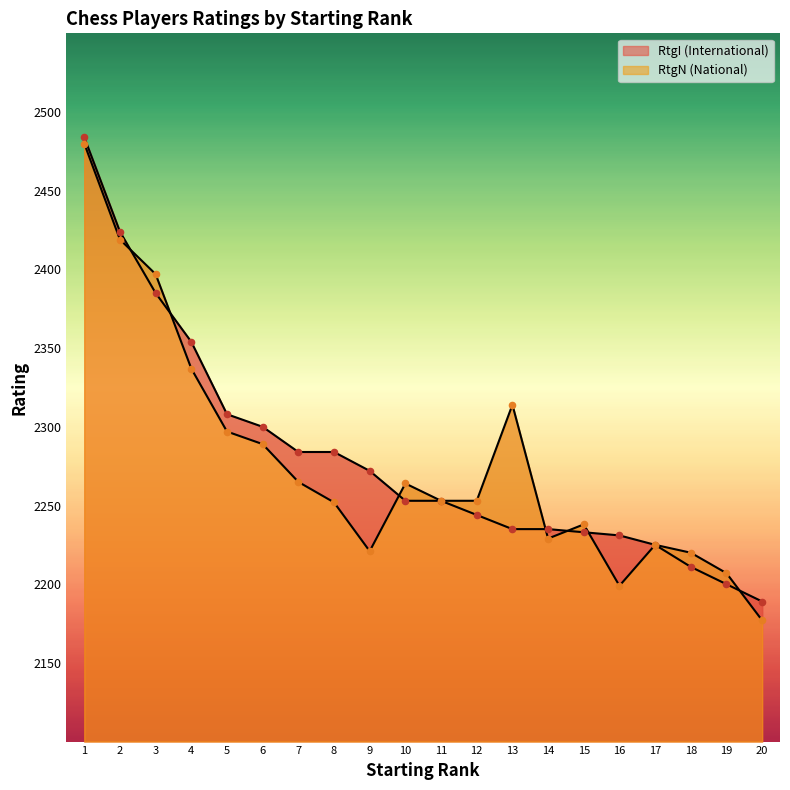

Which series contains the lowest Y value?

RtgN